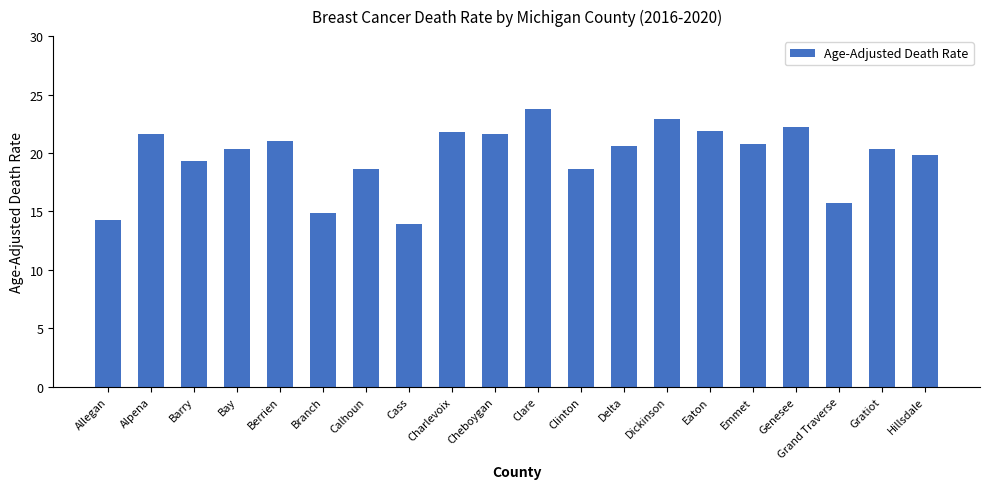

How many bars are there in total?

20